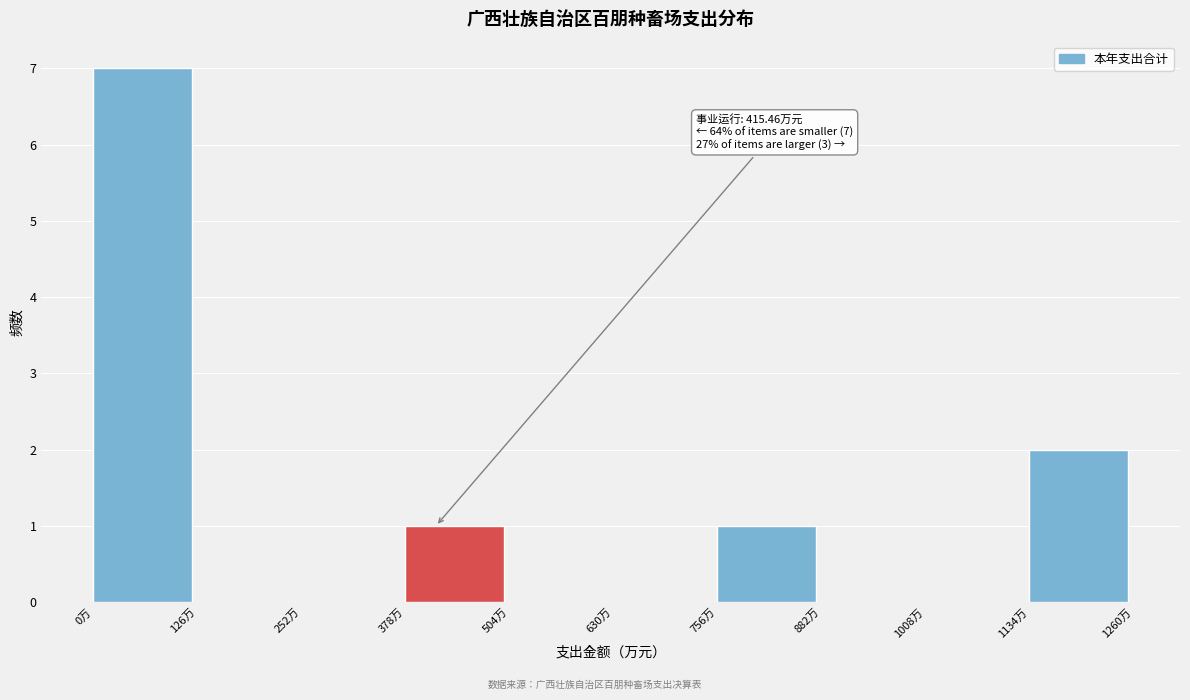

Which range on the x-axis has the tallest bar?

0 to 120